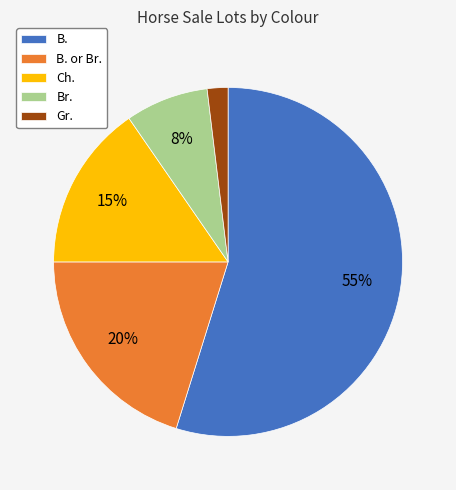

Rank the categories by value from lowest to highest.

Gr., Br., Ch., B. or Br., B.